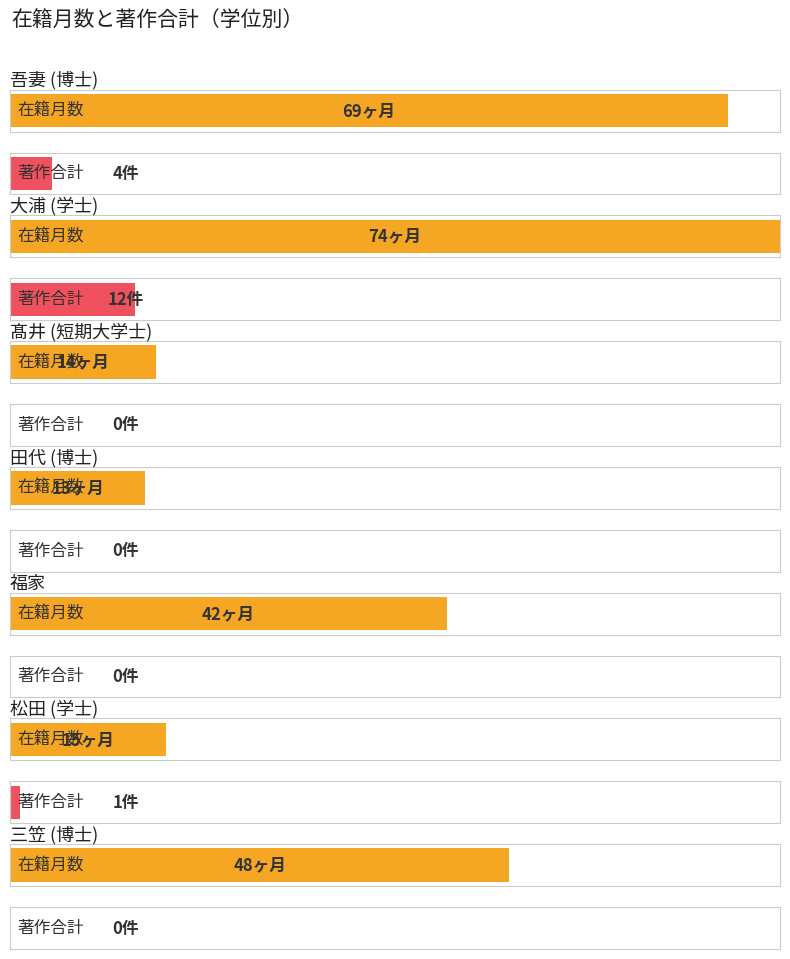

List the series in order of their overall mean, lowest first.

著作合計, 在籍月数